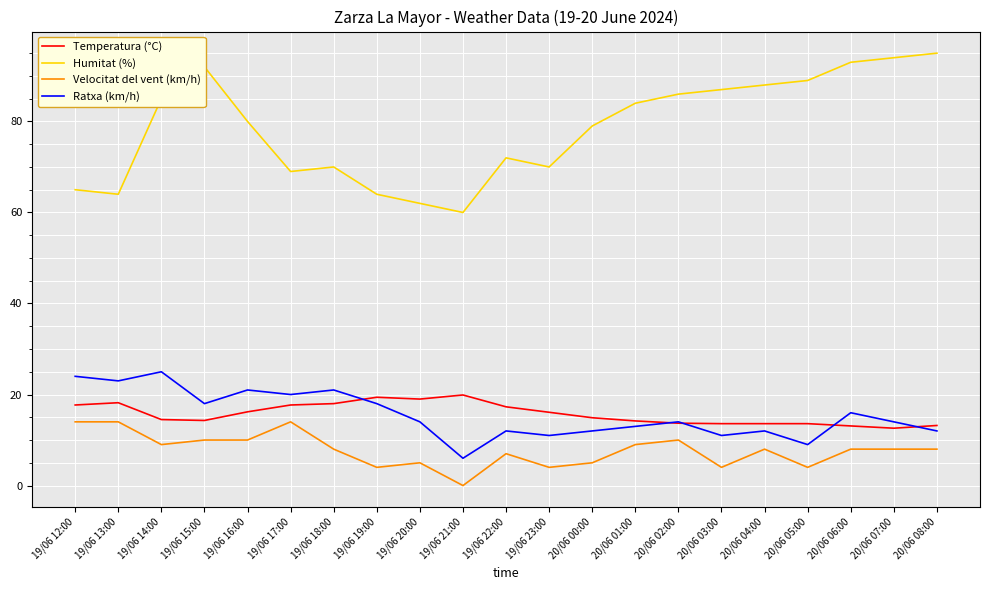

At 19/06 21:00, list the series in order from largest to smallest.

Humitat (%), Temperatura (°C), Ratxa (km/h), Velocitat del vent (km/h)